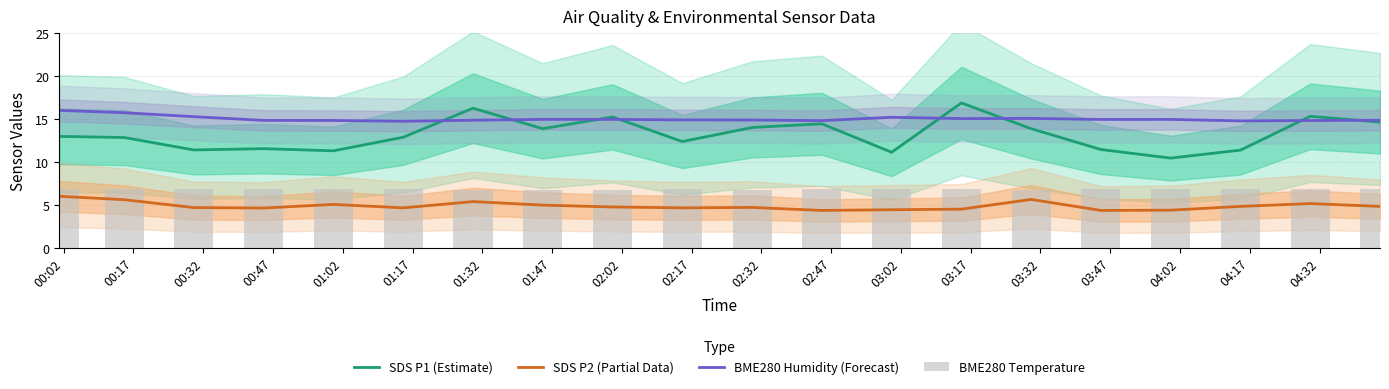

True or false: BME280 Temperature has a value of 2.6 at 03:02.

False